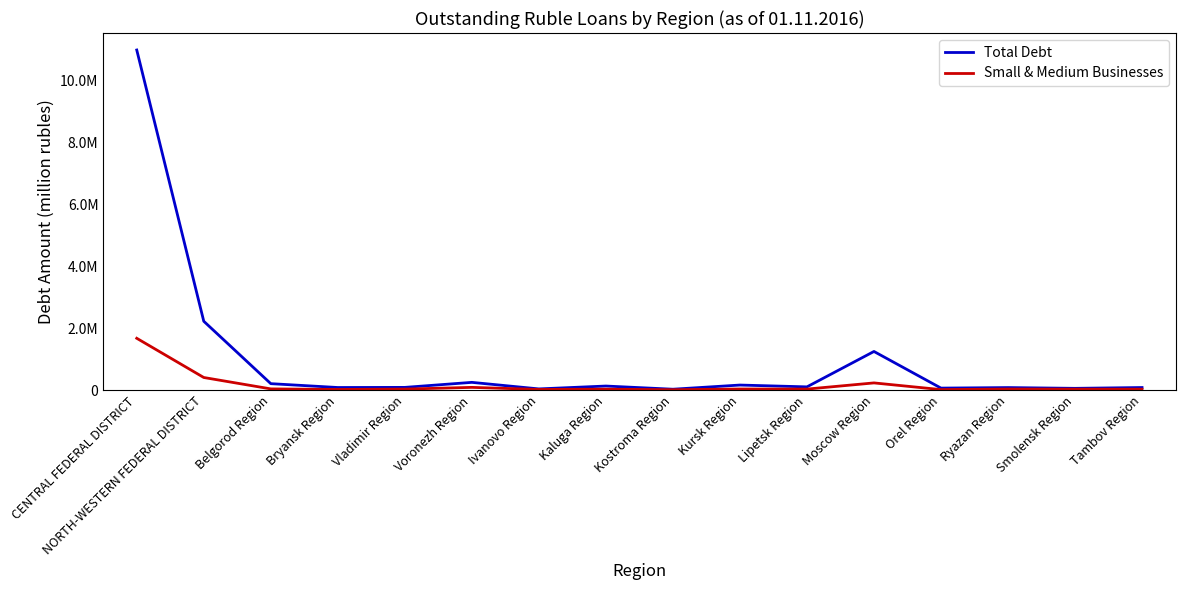

What are all the series names shown in the legend?

Total Debt, Small & Medium Businesses